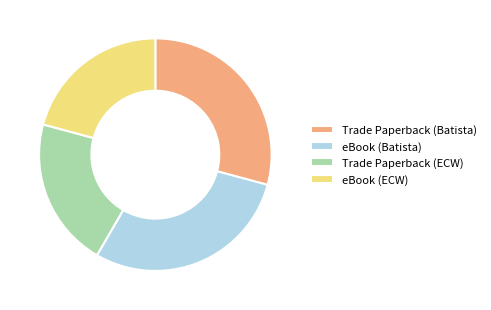

Does Trade Paperback (Batista) account for over 50% of the chart?

No